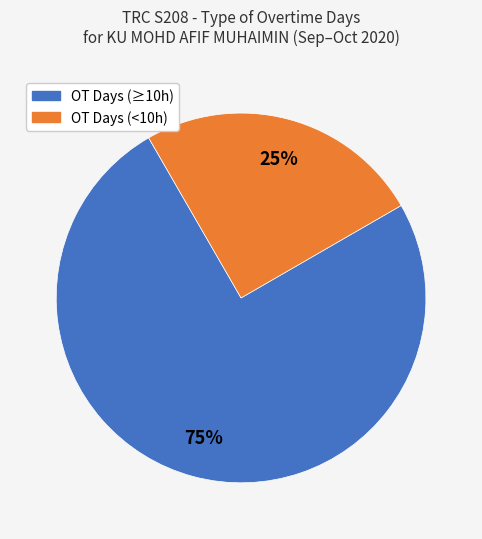

How many segments does this pie chart have?

2